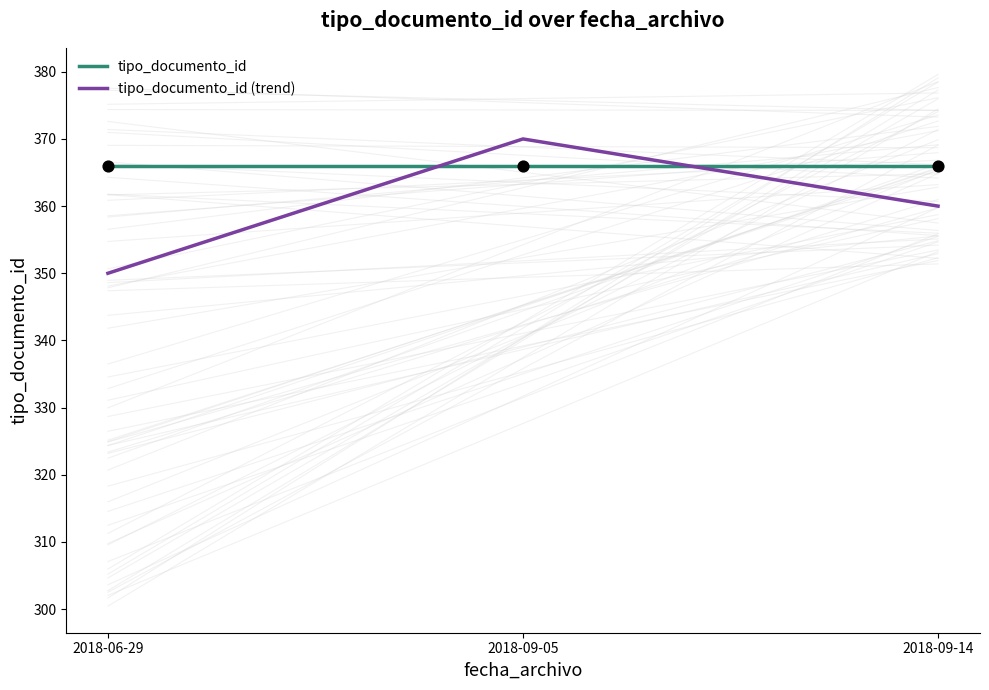

At which category is the sum across all series the highest?

2018-09-05